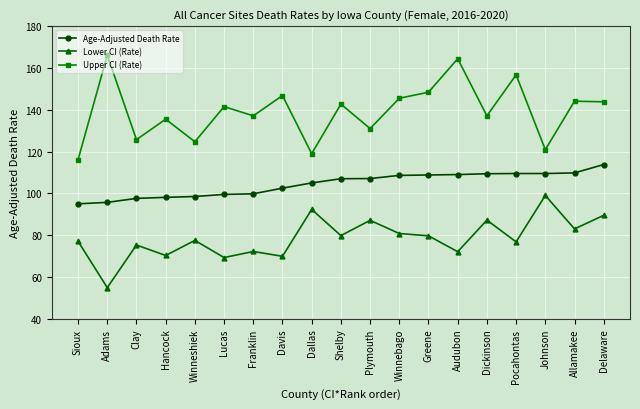

At which label does Upper CI (Rate) first exceed 141?

Adams